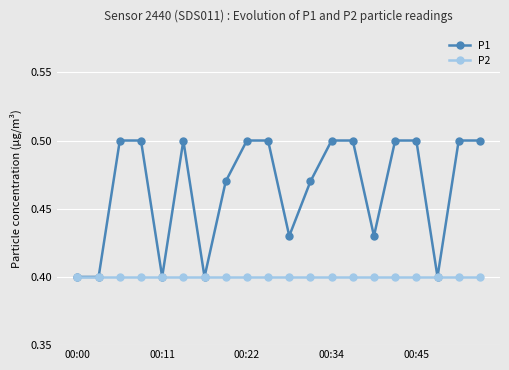

Which series has the largest total across all categories?

P1